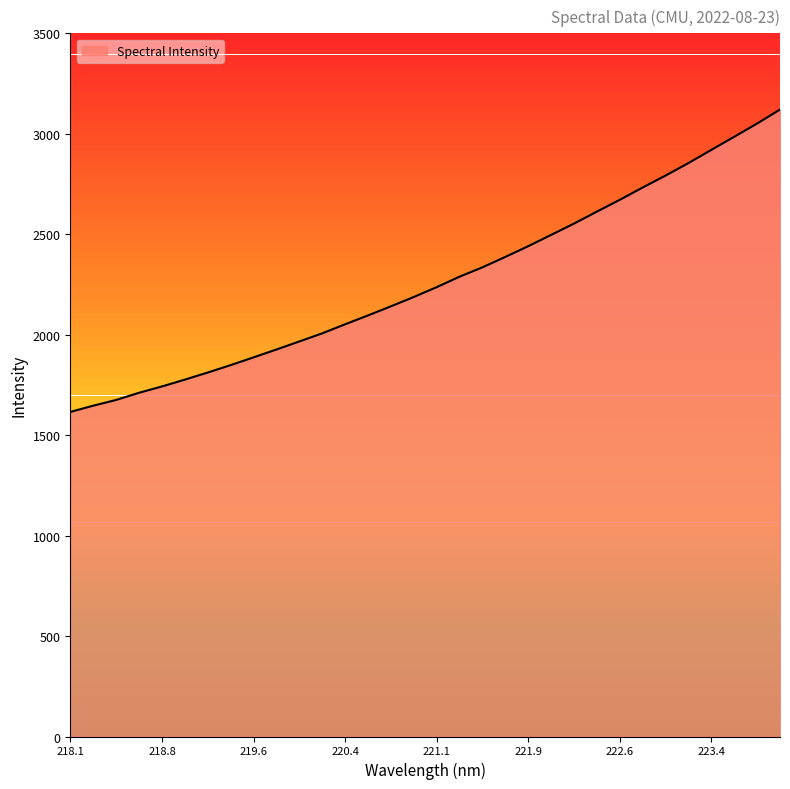

What is the difference between the maximum and minimum values?

1505.2